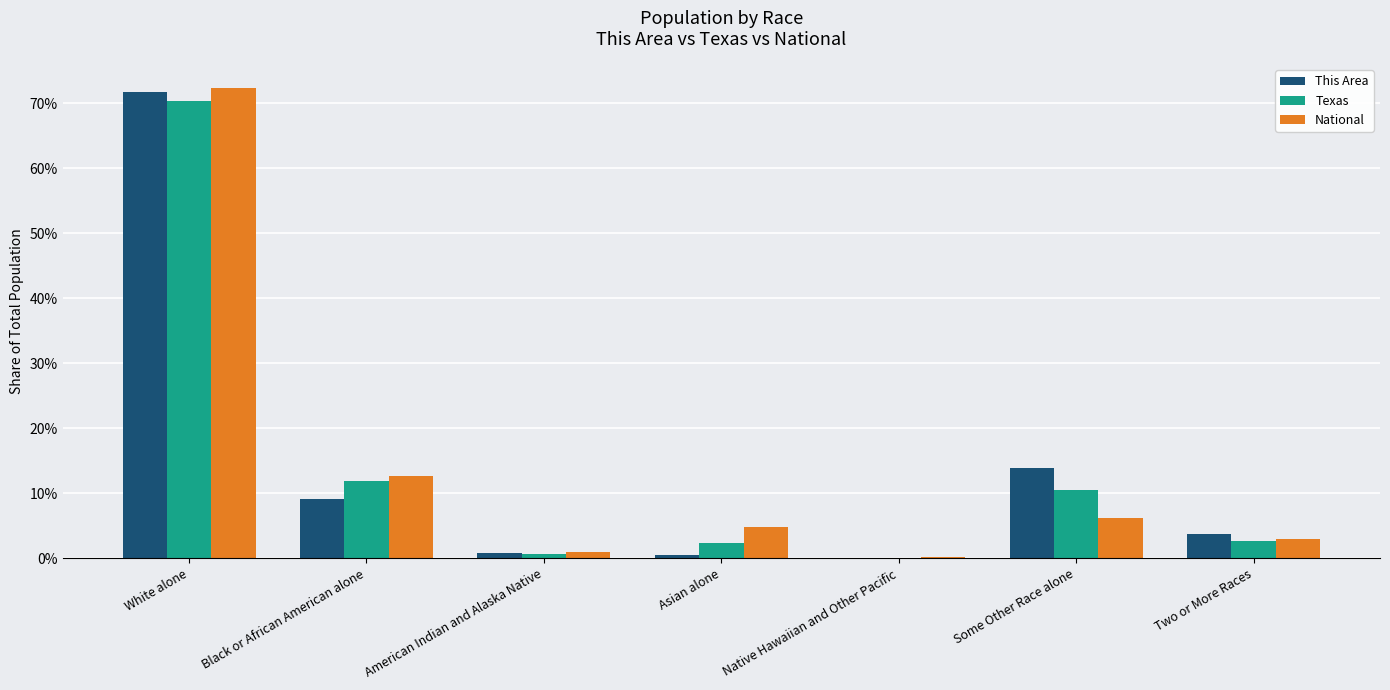

What are all the series names shown in the legend?

This Area, Texas, National